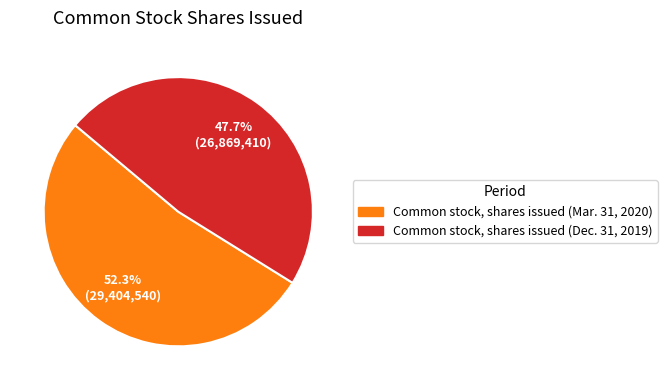

Between Common stock, shares issued (Dec. 31, 2019) and Common stock, shares issued (Mar. 31, 2020), which is larger?

Common stock, shares issued (Mar. 31, 2020)